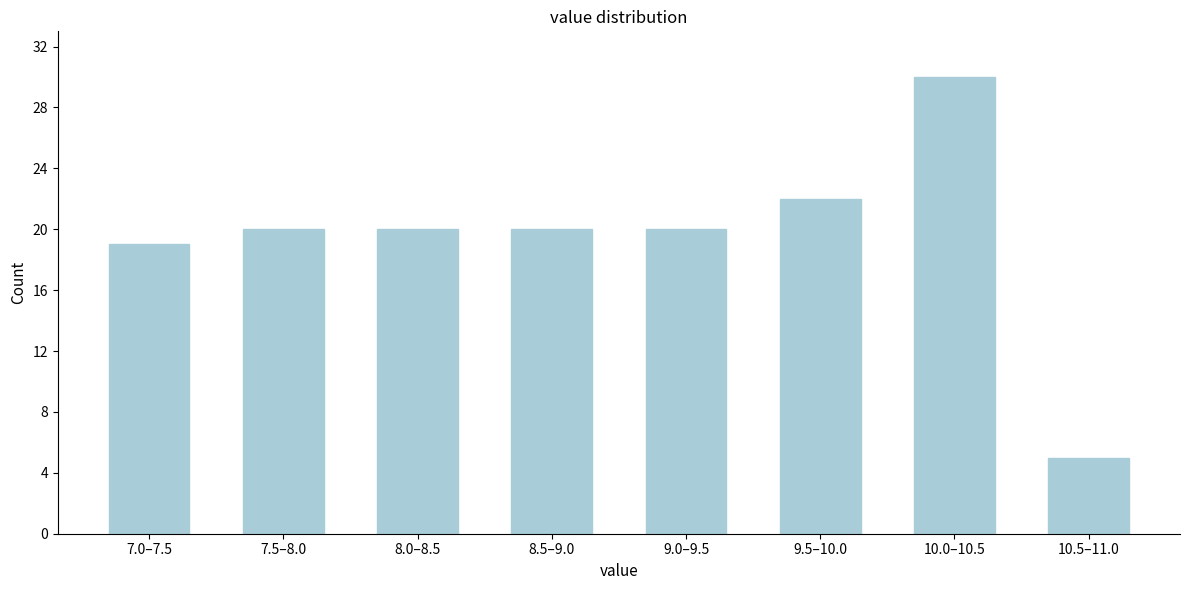

Reading left to right, what are all the values shown in this chart?

19	20	20	20	20	22	30	5